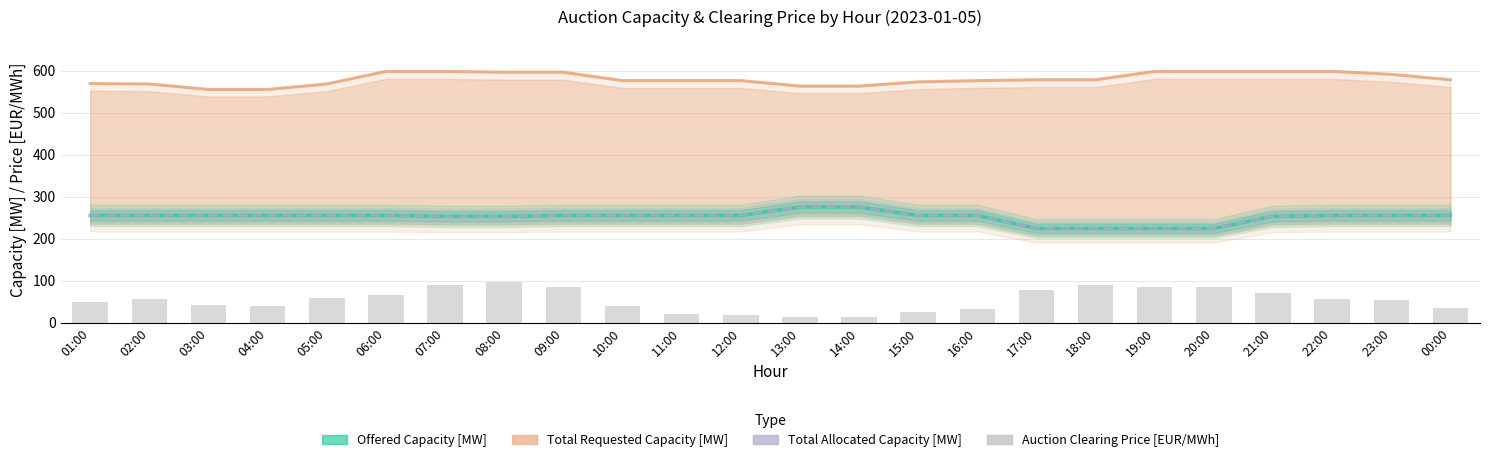

What is the spread (max minus min) of values at 18:00?

489.1